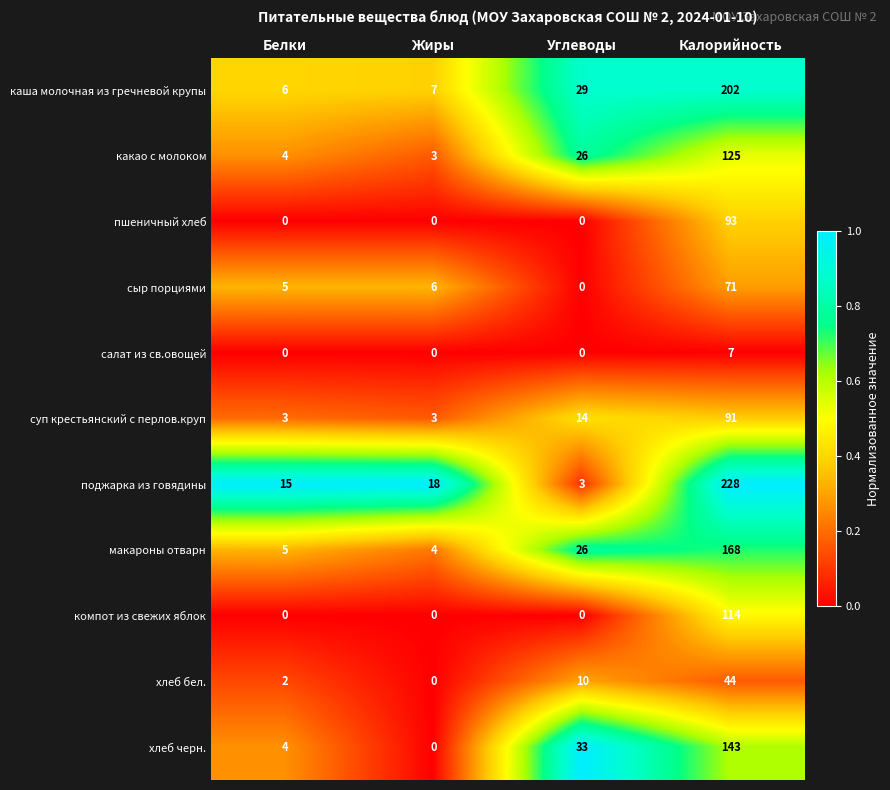

True or false: поджарка из говядины has a value of 20 at Белки.

False